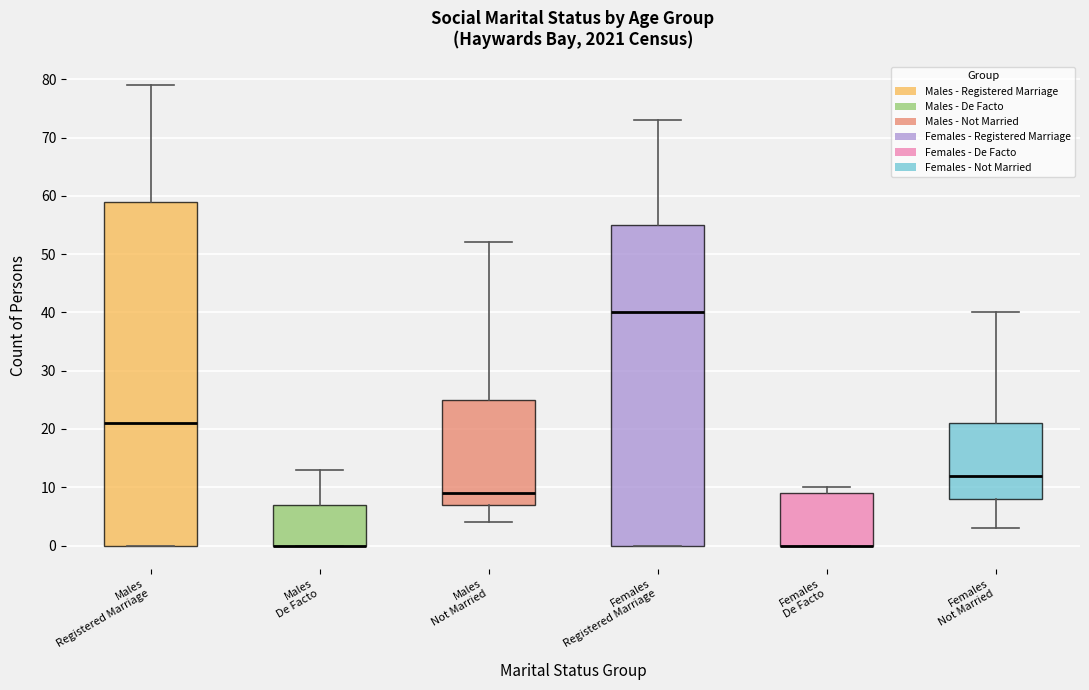

Where does the upper whisker of the box for Males De Facto end on the y-axis? The values are not printed on the chart, so give them approximately, as read against the axis.

13